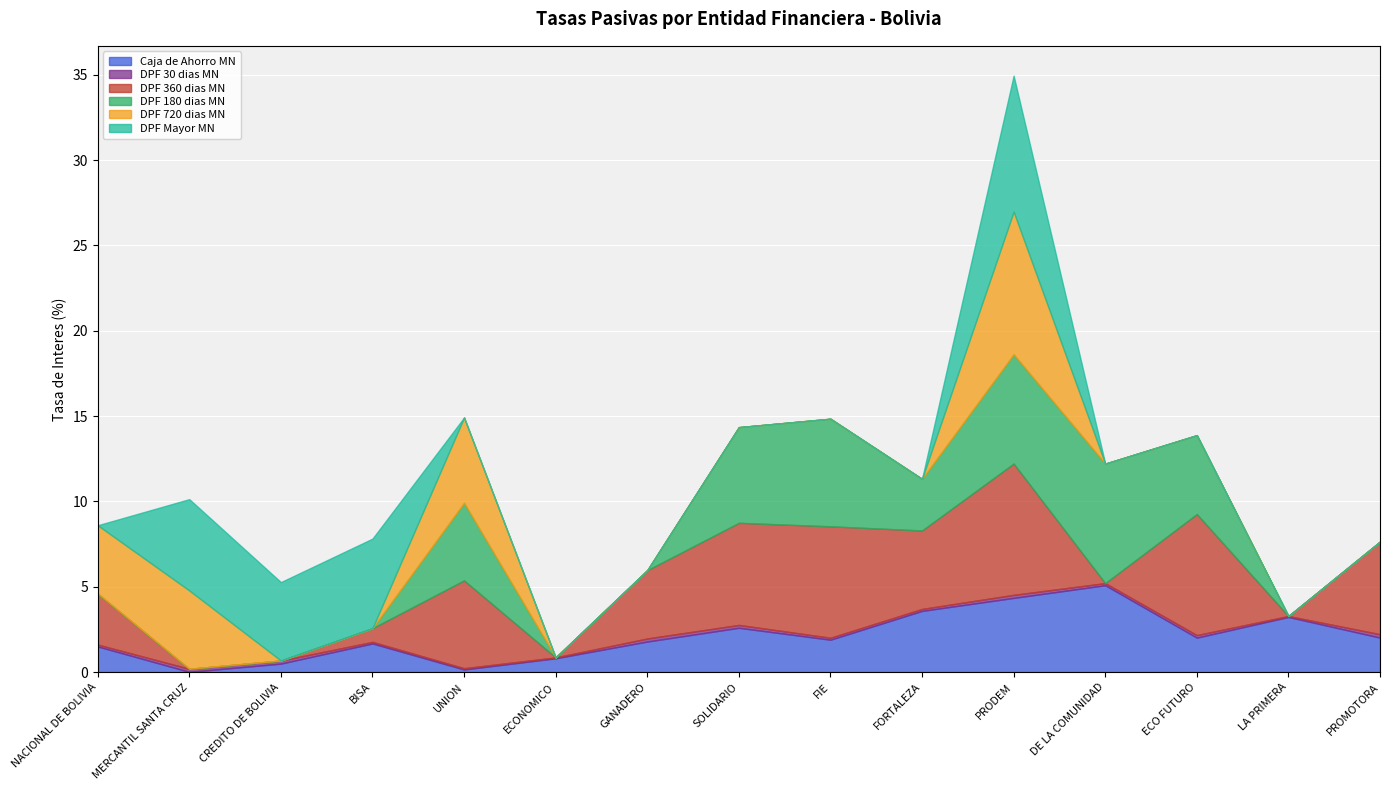

List the labels in order of DPF Mayor MN value, smallest first.

NACIONAL DE BOLIVIA, UNION, ECONOMICO, GANADERO, SOLIDARIO, FIE, FORTALEZA, DE LA COMUNIDAD, ECO FUTURO, LA PRIMERA, PROMOTORA, CREDITO DE BOLIVIA, BISA, MERCANTIL SANTA CRUZ, PRODEM